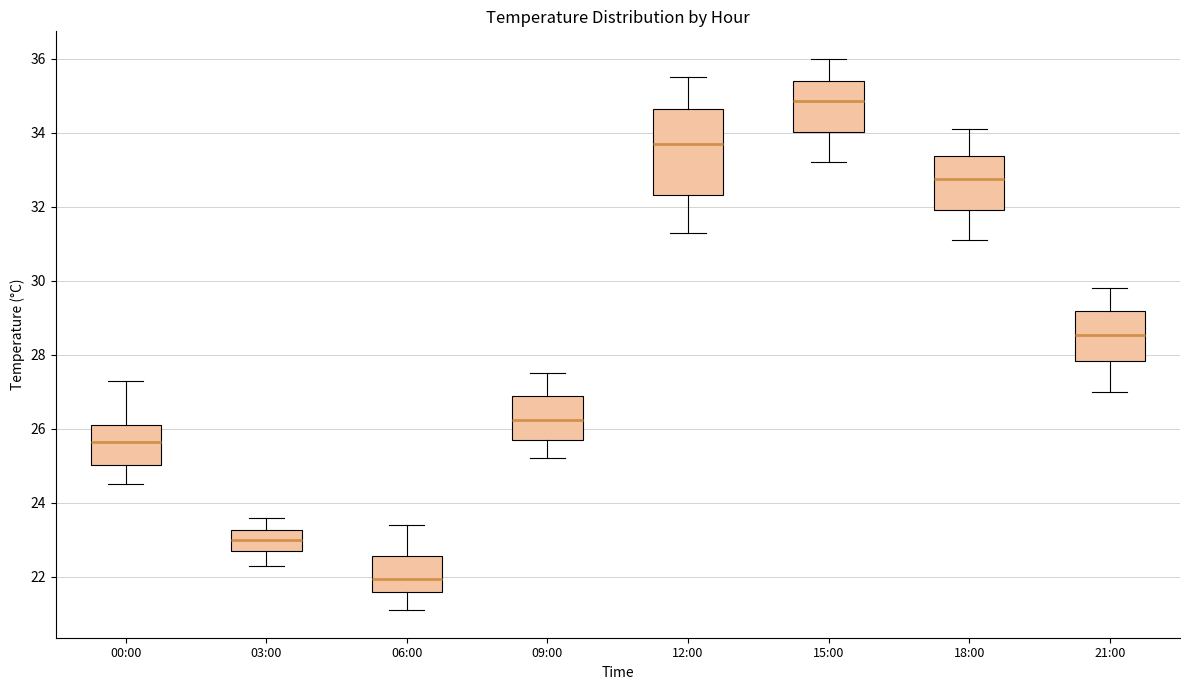

Which box's median line is the lowest?

06:00